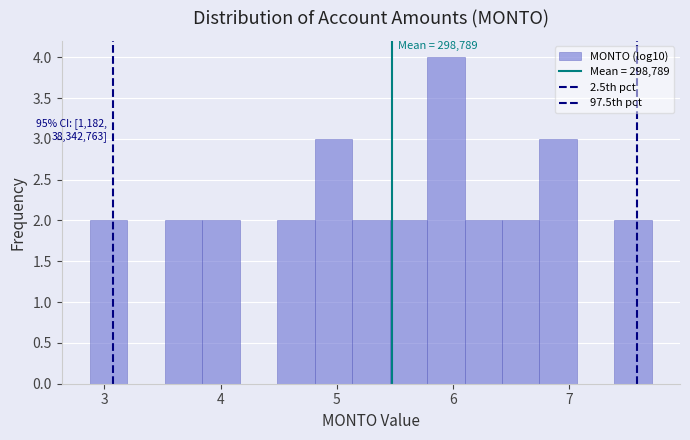

Around what value on the x-axis is the tallest bar? Give the approximate position of its centre, as read against the axis.

5.9